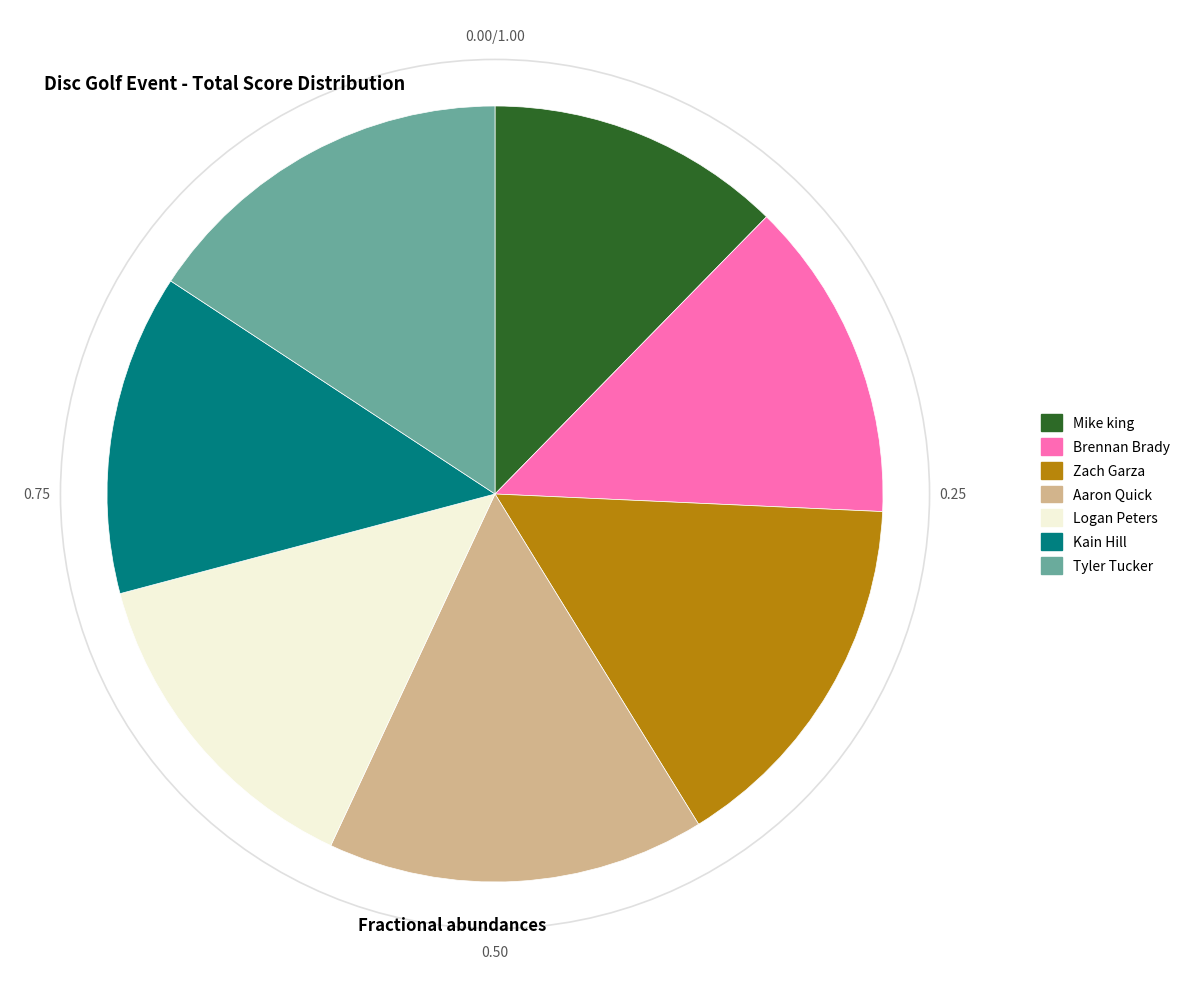

Do Brennan Brady and Tyler Tucker together represent more than half of the pie?

No